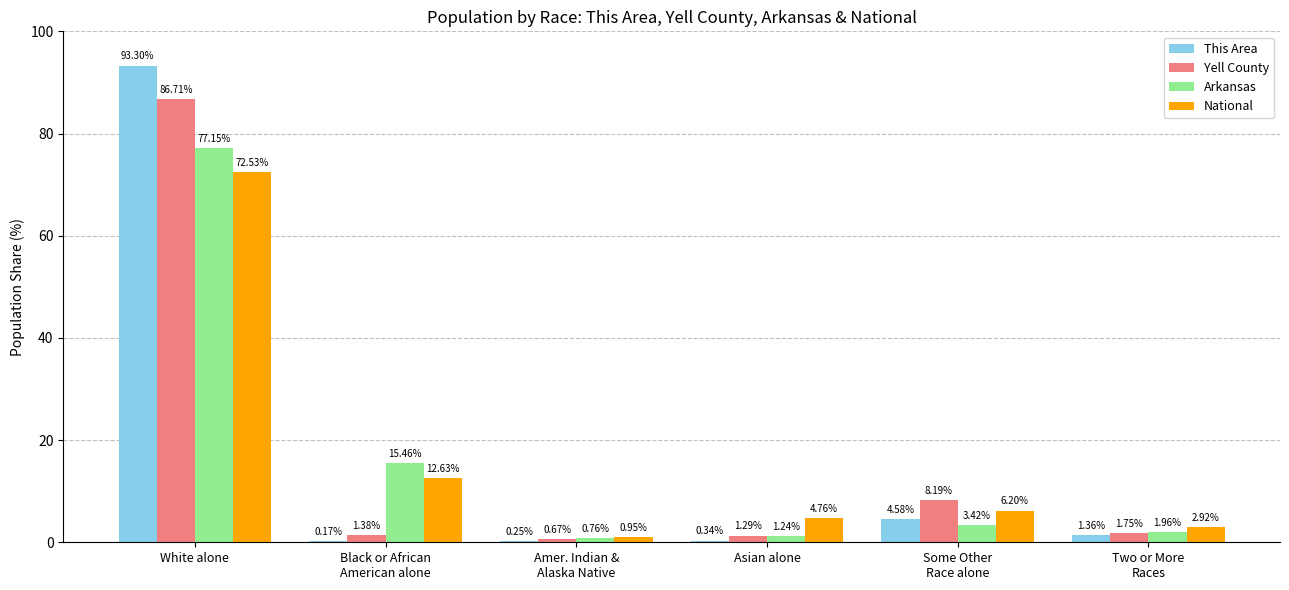

At which category does the chart reach its peak across all series?

White alone